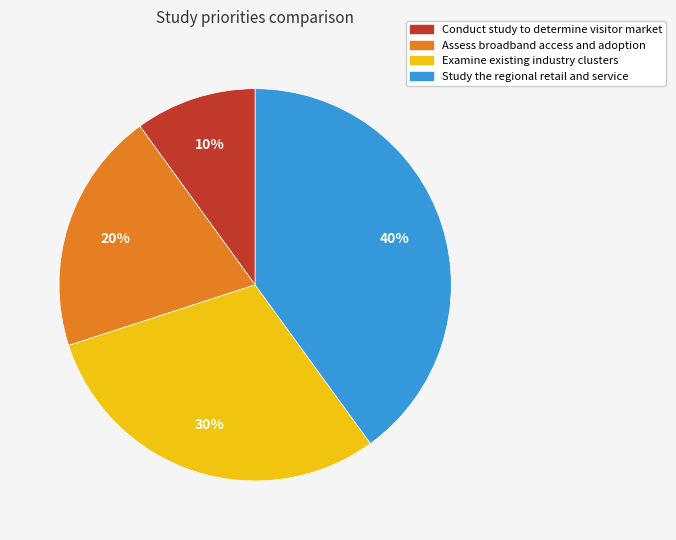

Is Assess broadband access and adoption the majority of the pie?

No